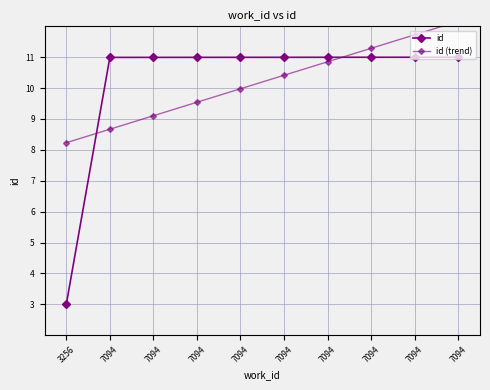

What is the lowest value of the id (trend) series?

8.2